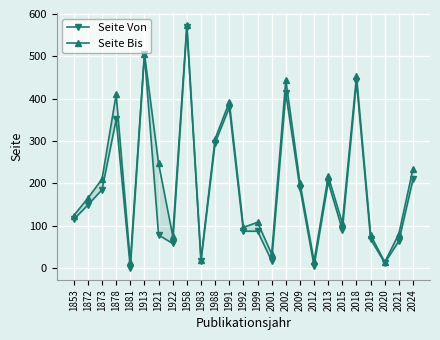

Reading left to right, extract all data points from this chart.

Seite Von: 115	149	185	351	1	505	78	58	569	17	296	379	87	87	17	413	189	5	203	90	441	68	12	64	210
Seite Bis: 124	165	210	410	14	506	247	76	573	20	305	392	96	108	33	444	201	16	217	106	453	78	14	81	235